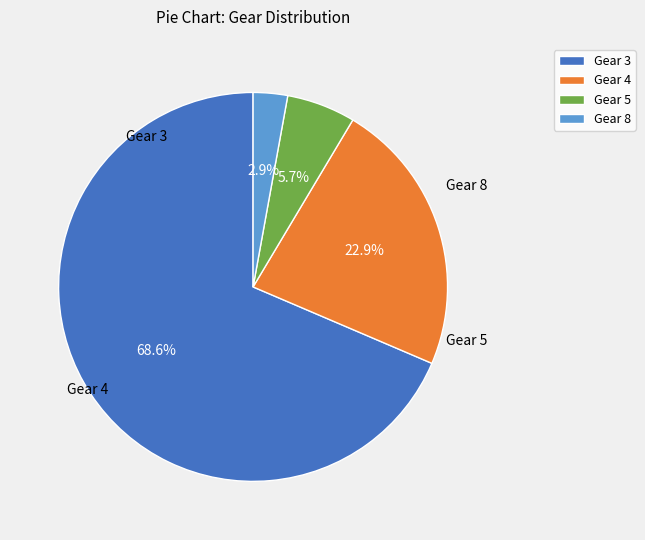

Combined, do Gear 8 and Gear 3 account for over 50%?

Yes